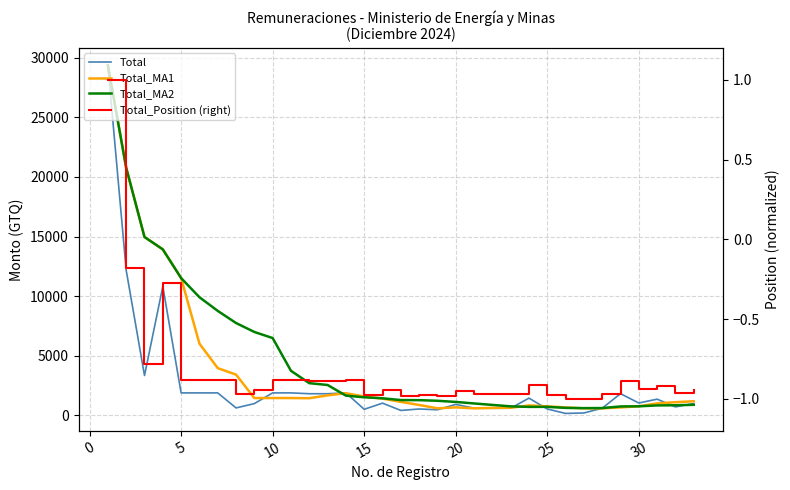

What is the highest value of the Total_MA1 series?

29350.1